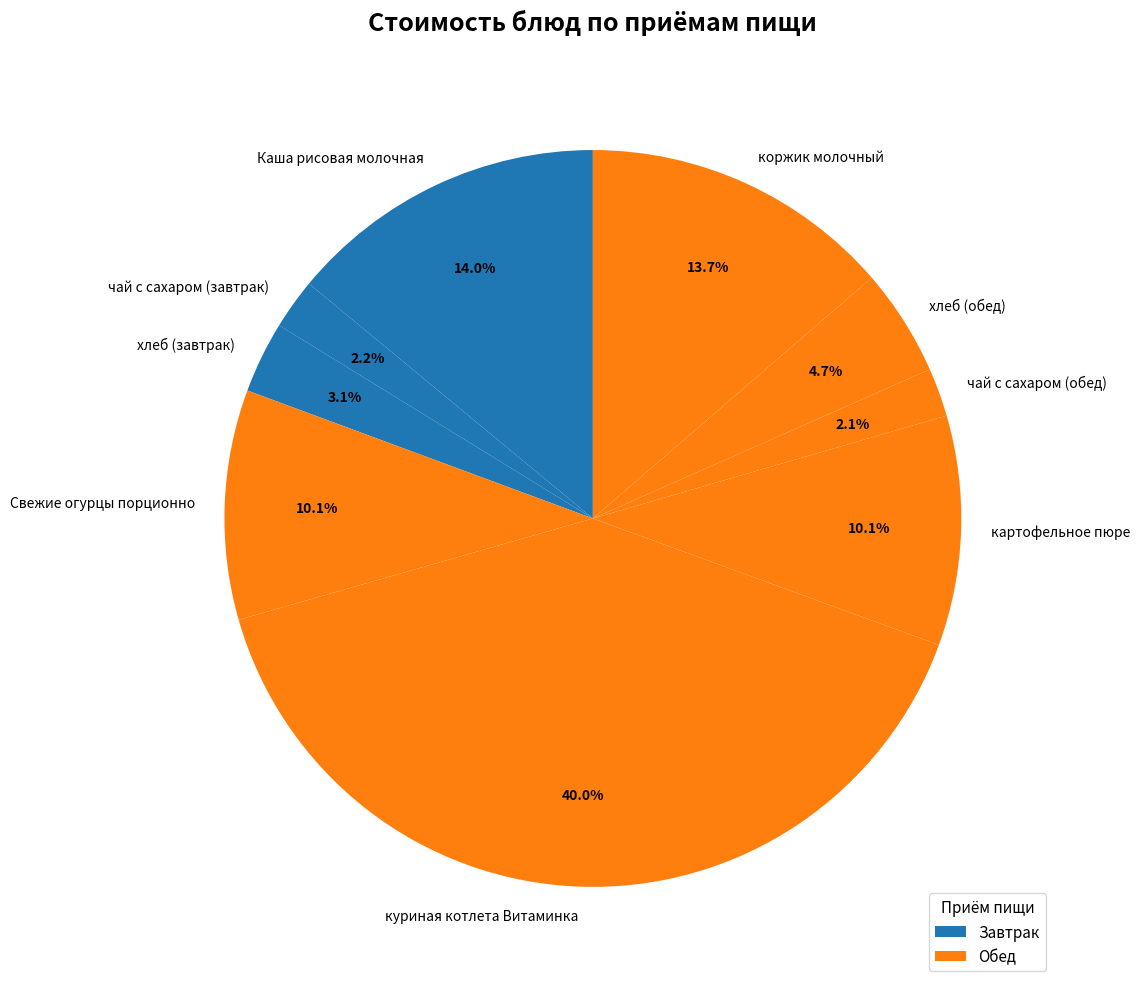

Is there a majority slice in this chart?

No